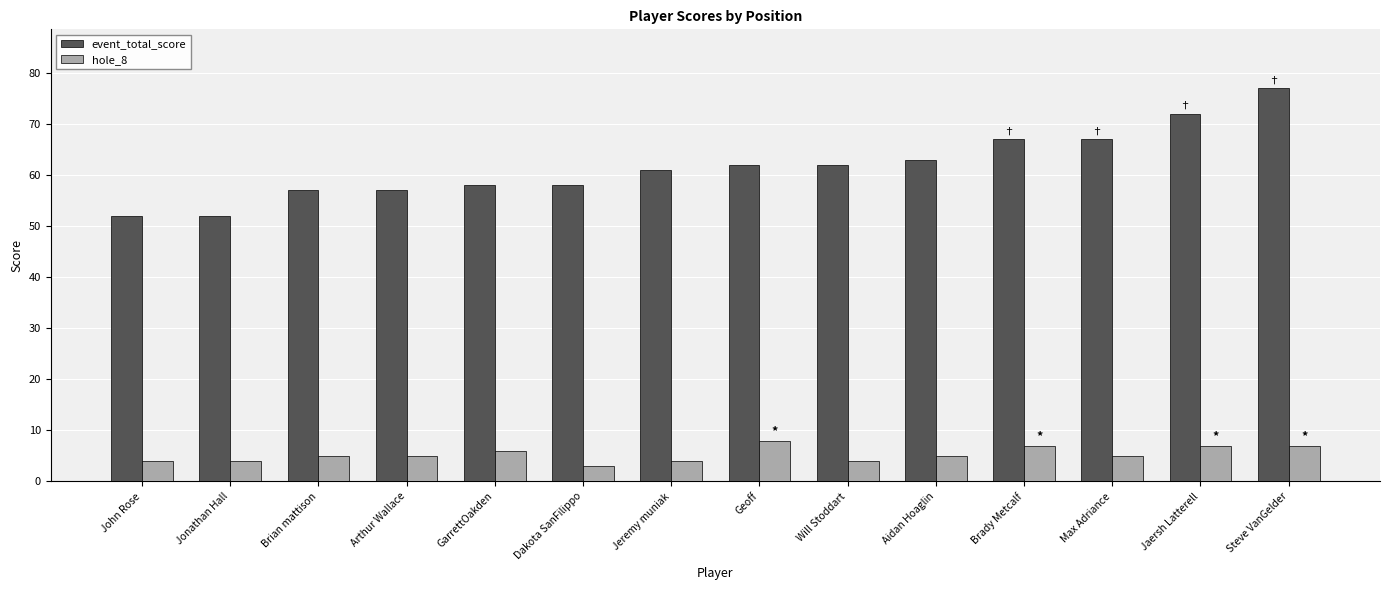

The value of event_total_score at Dakota SanFilippo is 58. True or false?

True